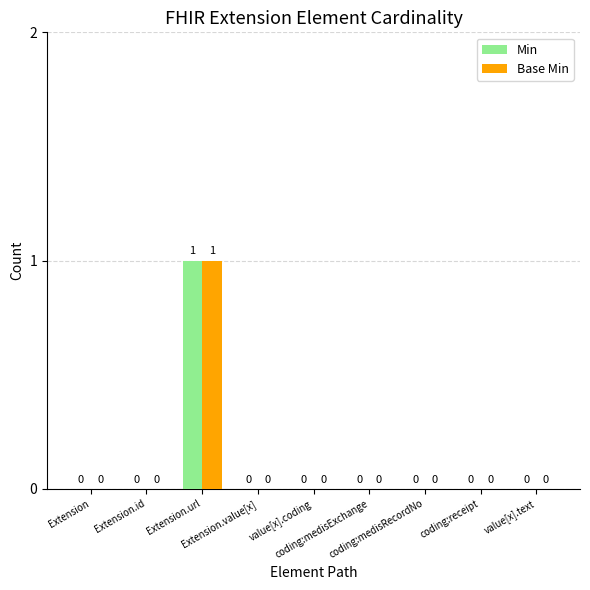

Reading right to left, extract all data points from this chart.

Min: 0	0	0	0	0	0	1	0	0
Base Min: 0	0	0	0	0	0	1	0	0